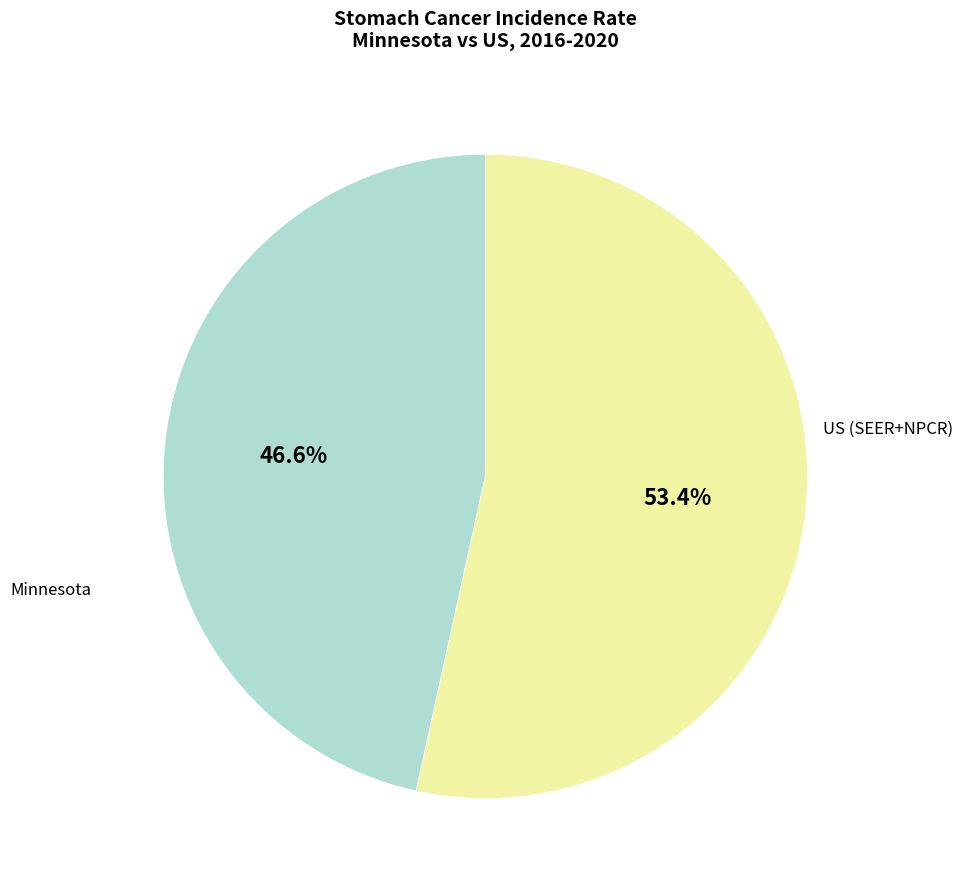

Does any single category account for the majority?

Yes